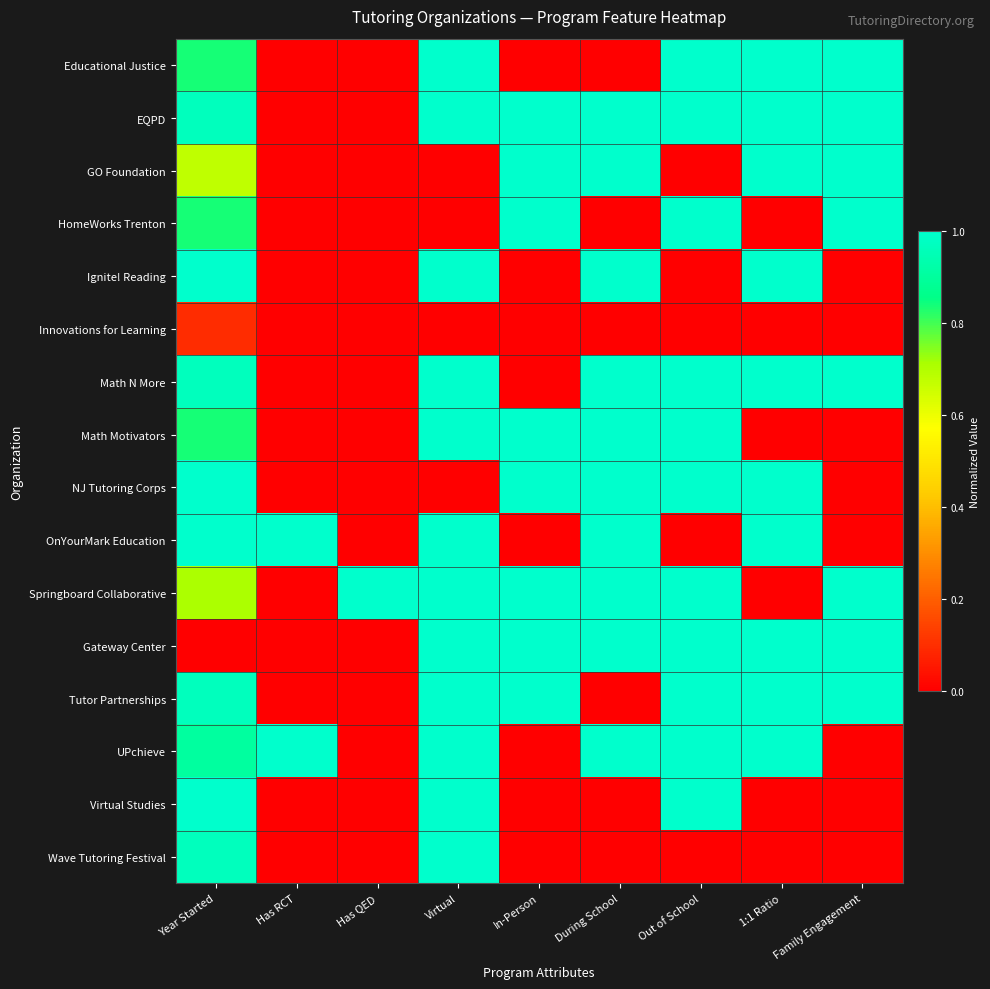

Reading left to right, extract all data points from this chart.

Educational Justice: Year Started=0.8	Has RCT=0.0	Has QED=0.0	Virtual=1.0	In-Person=0.0	During School=0.0	Out of School=1.0	1:1 Ratio=1.0	Family Engagement=1.0
EQPD: Year Started=1.0	Has RCT=0.0	Has QED=0.0	Virtual=1.0	In-Person=1.0	During School=1.0	Out of School=1.0	1:1 Ratio=1.0	Family Engagement=1.0
GO Foundation: Year Started=0.7	Has RCT=0.0	Has QED=0.0	Virtual=0.0	In-Person=1.0	During School=1.0	Out of School=0.0	1:1 Ratio=1.0	Family Engagement=1.0
HomeWorks Trenton: Year Started=0.8	Has RCT=0.0	Has QED=0.0	Virtual=0.0	In-Person=1.0	During School=0.0	Out of School=1.0	1:1 Ratio=0.0	Family Engagement=1.0
Ignite! Reading: Year Started=1.0	Has RCT=0.0	Has QED=0.0	Virtual=1.0	In-Person=0.0	During School=1.0	Out of School=0.0	1:1 Ratio=1.0	Family Engagement=0.0
Innovations for Learning: Year Started=0.1	Has RCT=0.0	Has QED=0.0	Virtual=0.0	In-Person=0.0	During School=0.0	Out of School=0.0	1:1 Ratio=0.0	Family Engagement=0.0
Math N More: Year Started=1.0	Has RCT=0.0	Has QED=0.0	Virtual=1.0	In-Person=0.0	During School=1.0	Out of School=1.0	1:1 Ratio=1.0	Family Engagement=1.0
Math Motivators: Year Started=0.8	Has RCT=0.0	Has QED=0.0	Virtual=1.0	In-Person=1.0	During School=1.0	Out of School=1.0	1:1 Ratio=0.0	Family Engagement=0.0
NJ Tutoring Corps: Year Started=1.0	Has RCT=0.0	Has QED=0.0	Virtual=0.0	In-Person=1.0	During School=1.0	Out of School=1.0	1:1 Ratio=1.0	Family Engagement=0.0
OnYourMark Education: Year Started=1.0	Has RCT=1.0	Has QED=0.0	Virtual=1.0	In-Person=0.0	During School=1.0	Out of School=0.0	1:1 Ratio=1.0	Family Engagement=0.0
Springboard Collaborative: Year Started=0.7	Has RCT=0.0	Has QED=1.0	Virtual=1.0	In-Person=1.0	During School=1.0	Out of School=1.0	1:1 Ratio=0.0	Family Engagement=1.0
Gateway Center: Year Started=0.0	Has RCT=0.0	Has QED=0.0	Virtual=1.0	In-Person=1.0	During School=1.0	Out of School=1.0	1:1 Ratio=1.0	Family Engagement=1.0
Tutor Partnerships: Year Started=1.0	Has RCT=0.0	Has QED=0.0	Virtual=1.0	In-Person=1.0	During School=0.0	Out of School=1.0	1:1 Ratio=1.0	Family Engagement=1.0
UPchieve: Year Started=0.9	Has RCT=1.0	Has QED=0.0	Virtual=1.0	In-Person=0.0	During School=1.0	Out of School=1.0	1:1 Ratio=1.0	Family Engagement=0.0
Virtual Studies: Year Started=1.0	Has RCT=0.0	Has QED=0.0	Virtual=1.0	In-Person=0.0	During School=0.0	Out of School=1.0	1:1 Ratio=0.0	Family Engagement=0.0
Wave Tutoring Festival: Year Started=1.0	Has RCT=0.0	Has QED=0.0	Virtual=1.0	In-Person=0.0	During School=0.0	Out of School=0.0	1:1 Ratio=0.0	Family Engagement=0.0